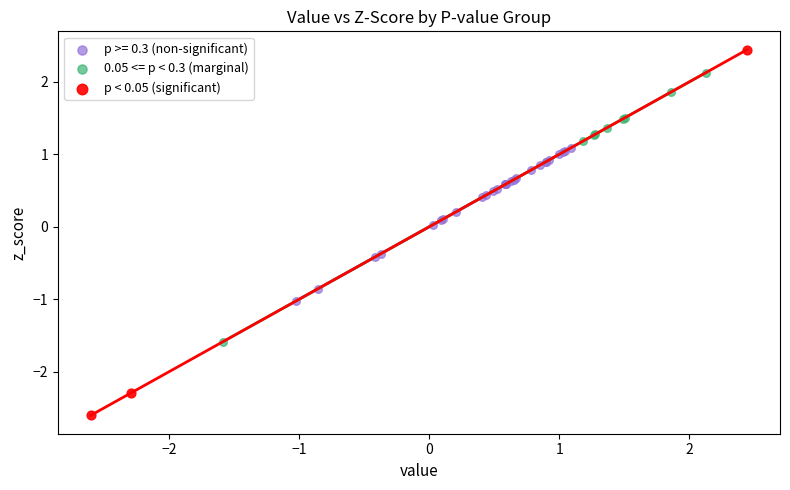

Which series reaches the minimum Y coordinate?

p < 0.05 (significant)